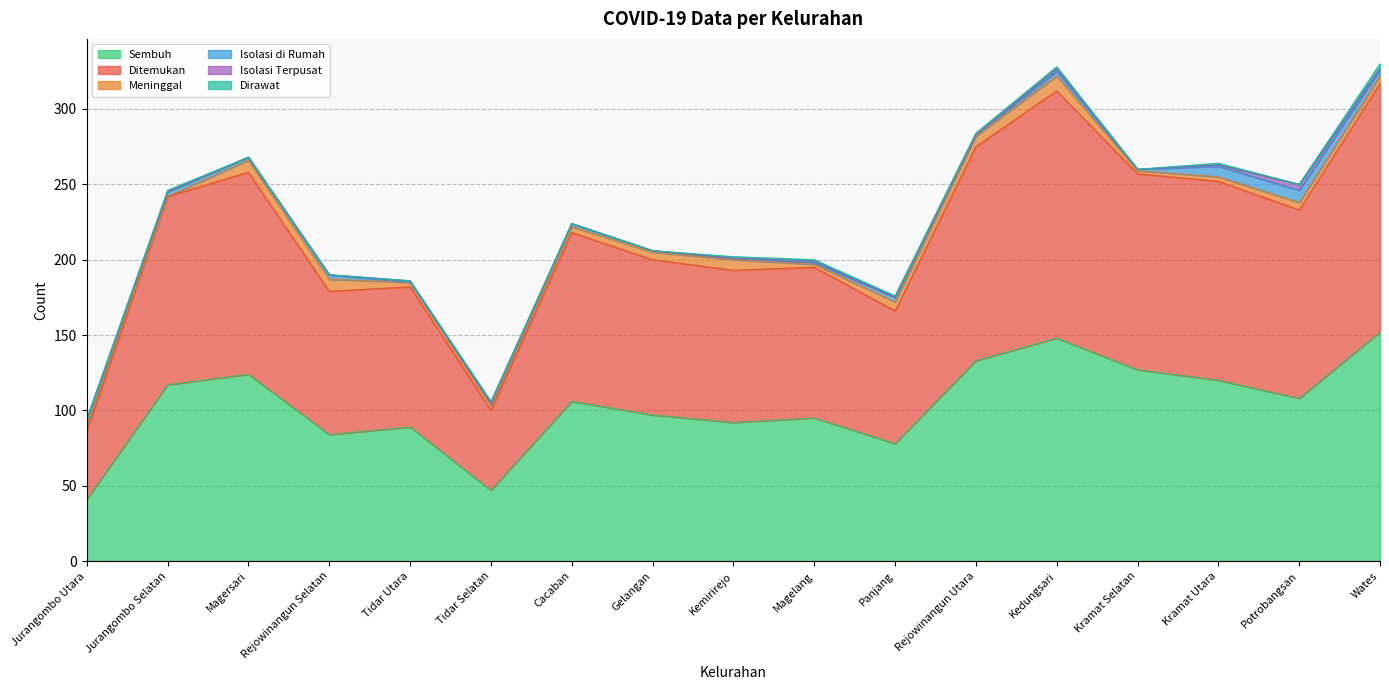

At which category does Ditemukan reach its first local valley?

Tidar Selatan